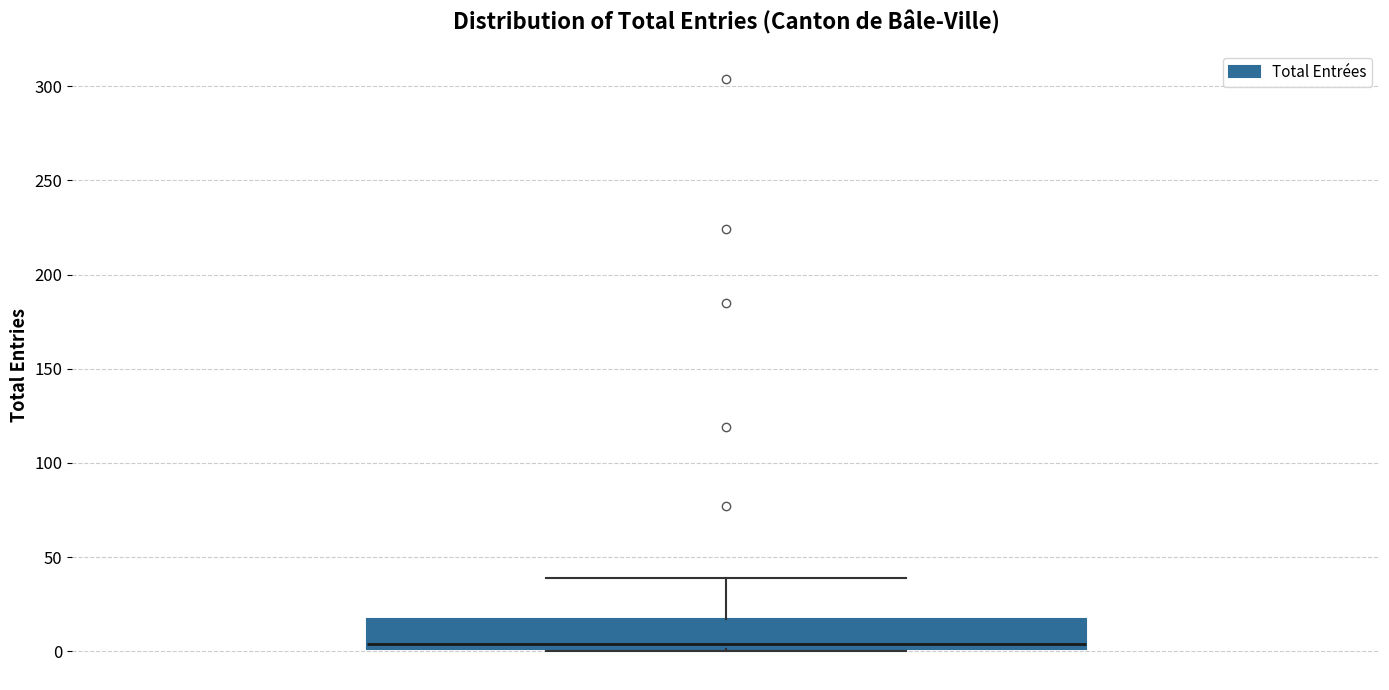

Read this box plot against the y-axis: the position of the median line, the range covered by the box, and the ends of both whiskers. The values are not printed on the chart, so give them approximately, as read against the axis.

median 5, box 0 to 15, whiskers 0 to 40